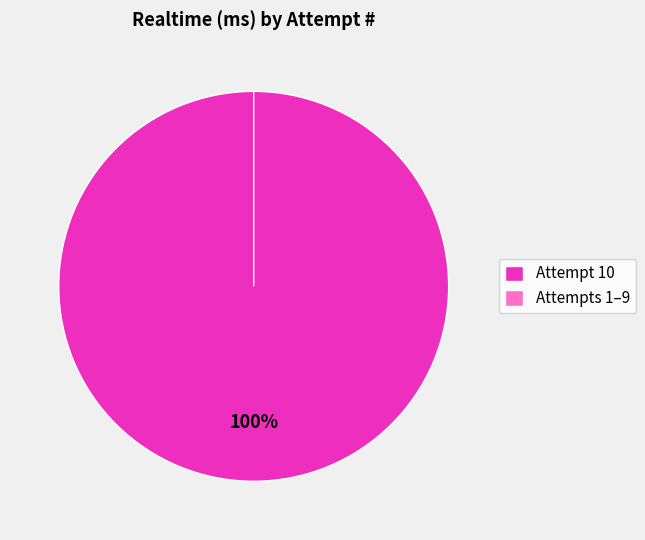

The 10 slice represents 99% of the pie. True or false?

False